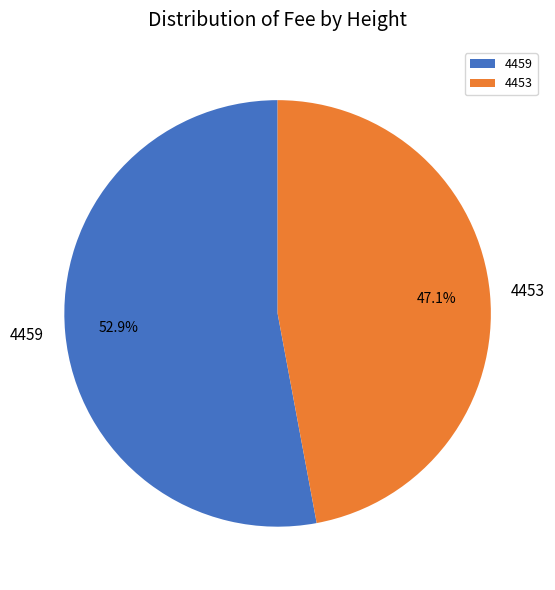

How many segments does this pie chart have?

2